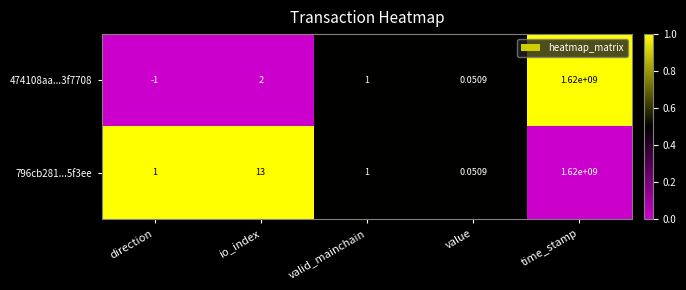

Which category has the lowest value in the 474108aa...3f7708 series?

direction